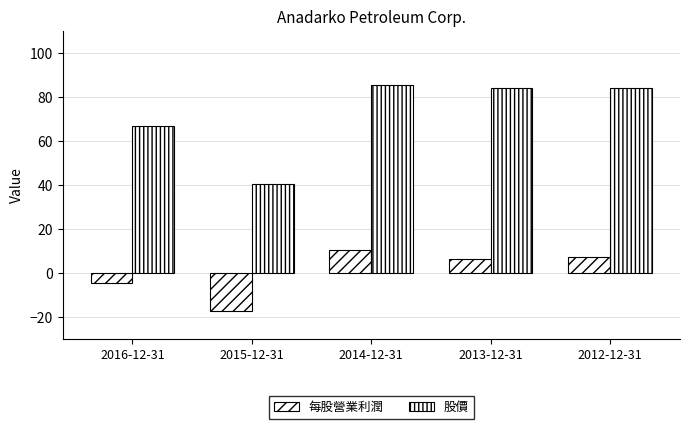

Reading left to right, list all the values displayed in this chart.

每股營業利潤: 2016-12-31=-4.7	2015-12-31=-17.3	2014-12-31=10.7	2013-12-31=6.6	2012-12-31=7.5
股價: 2016-12-31=66.8	2015-12-31=40.5	2014-12-31=85.5	2013-12-31=84.2	2012-12-31=84.1